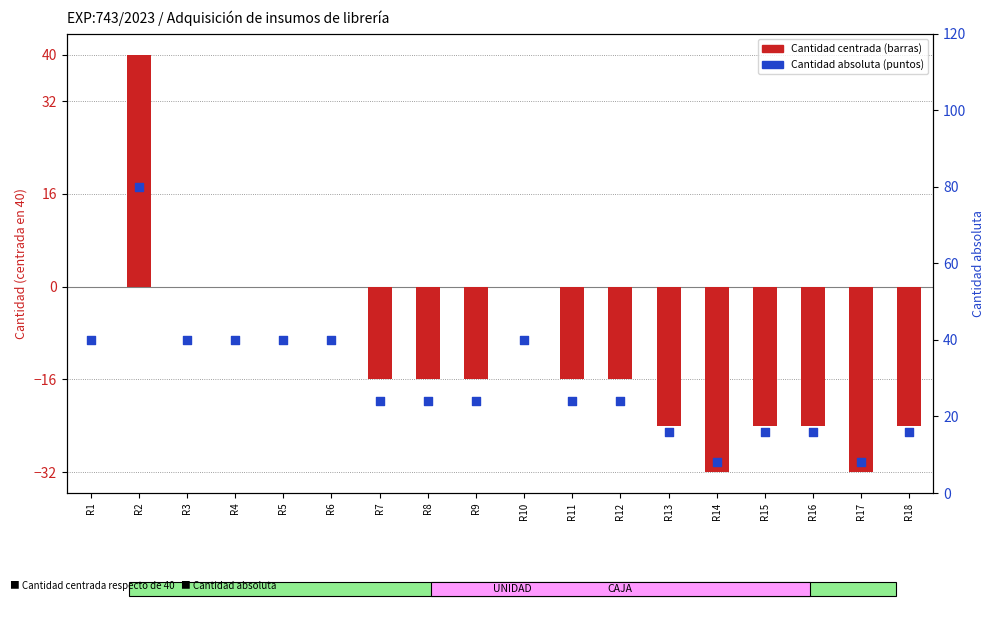

Which series reaches the maximum Y coordinate?

Cantidad (absoluta)